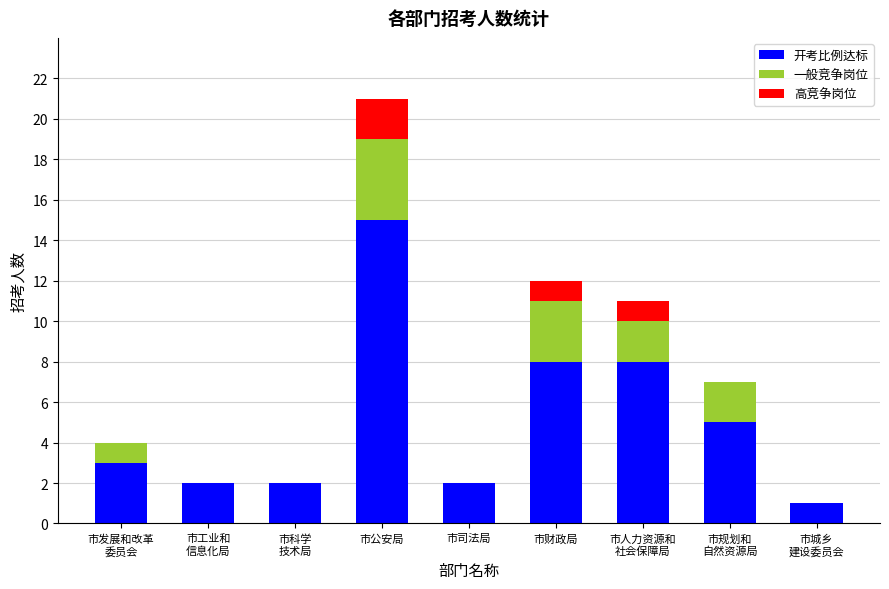

The 开考比例达标 series shows 15 at 市公安局. True or false?

True